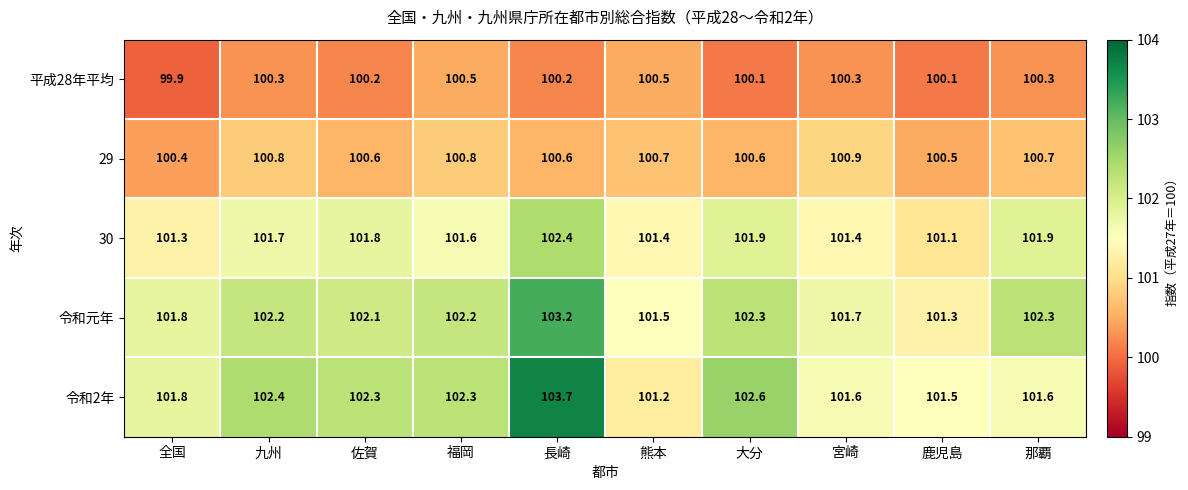

How many 平成28年平均 values are between 100 and 101?

9